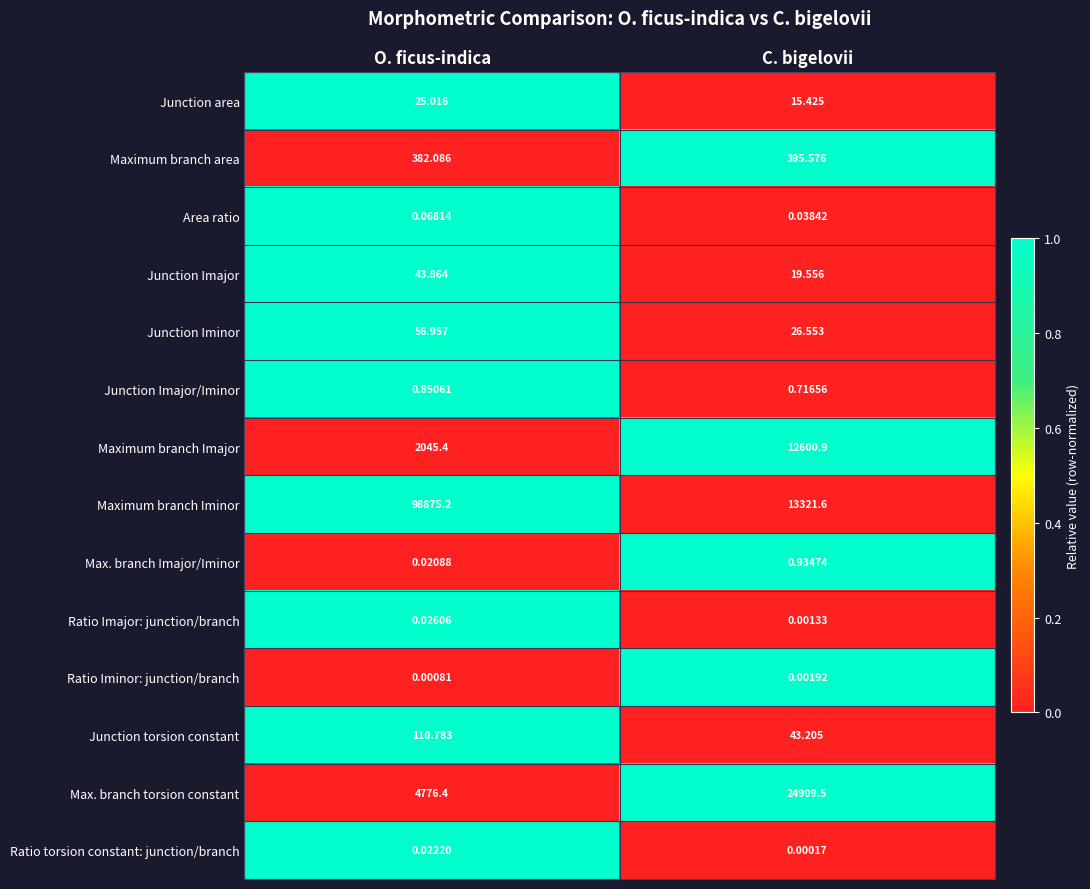

List the labels in order of Junction area value, largest first.

O. ficus-indica, C. bigelovii